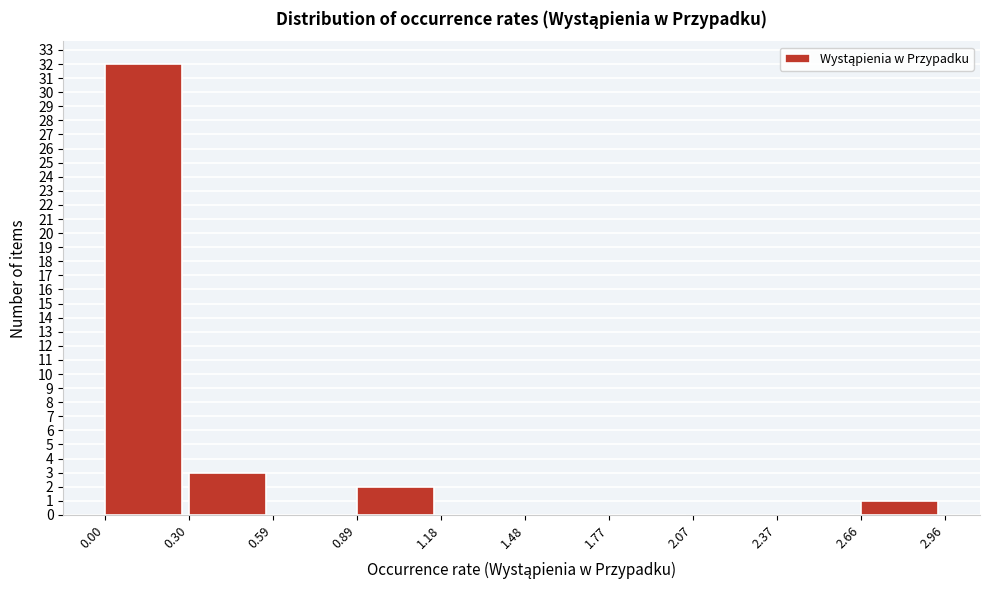

Reading left to right, list every bar in this chart as the range it spans on the x-axis followed by its height. The values are not printed on the chart, so give them approximately, as read against the axis.

0.00 to 0.30: 32
0.30 to 0.59: 3
0.59 to 0.89: 0
0.89 to 1.18: 2
1.18 to 1.48: 0
1.48 to 1.77: 0
1.77 to 2.07: 0
2.07 to 2.37: 0
2.37 to 2.66: 0
2.66 to 2.96: 1